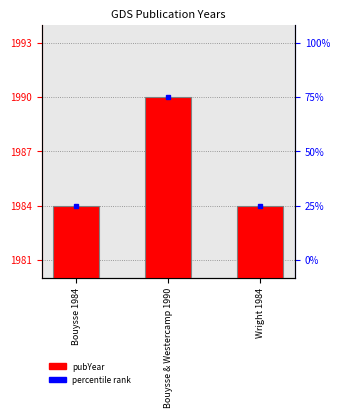

What is the average value?

1986